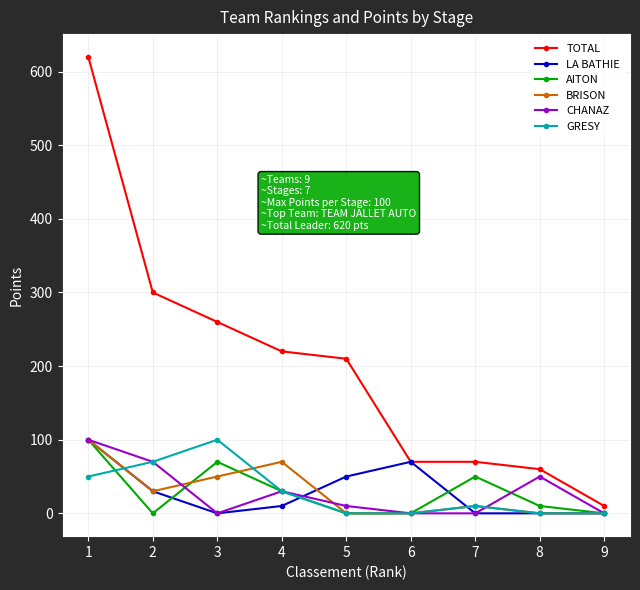

Which series changed the most between 2 and 6?

TOTAL